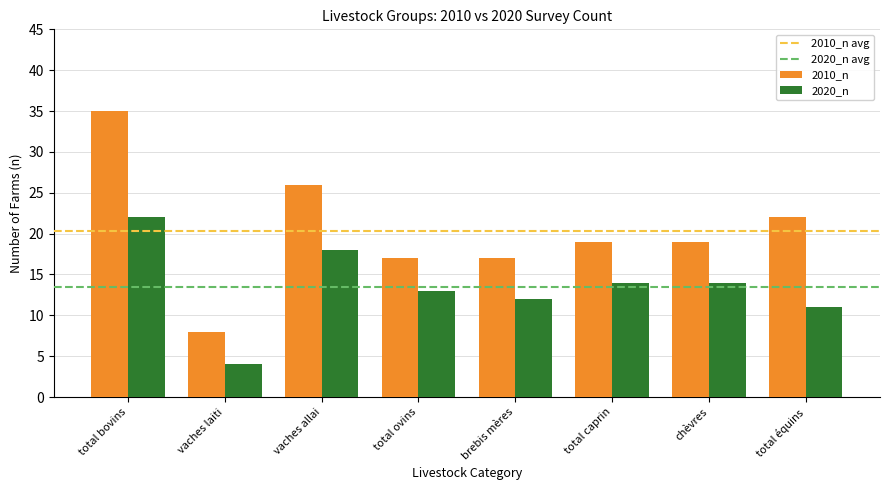

What is the value of the 2020_n bar at the 1st from the left?

22